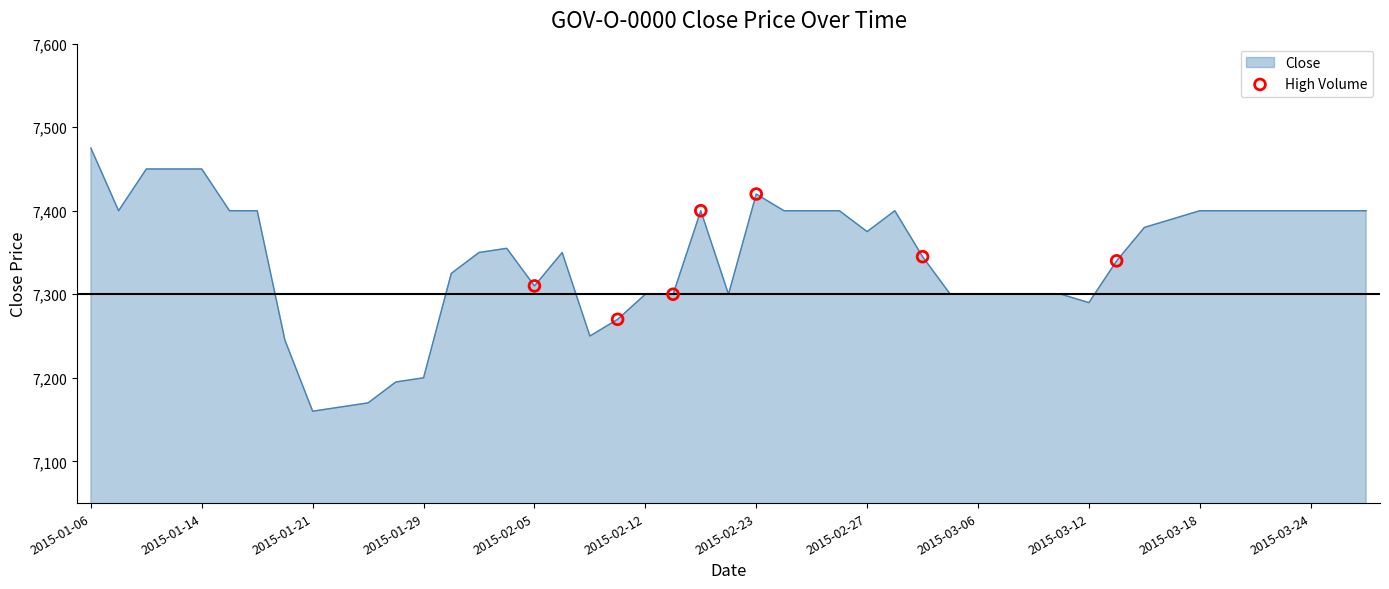

What is the difference between the maximum and minimum values?

315